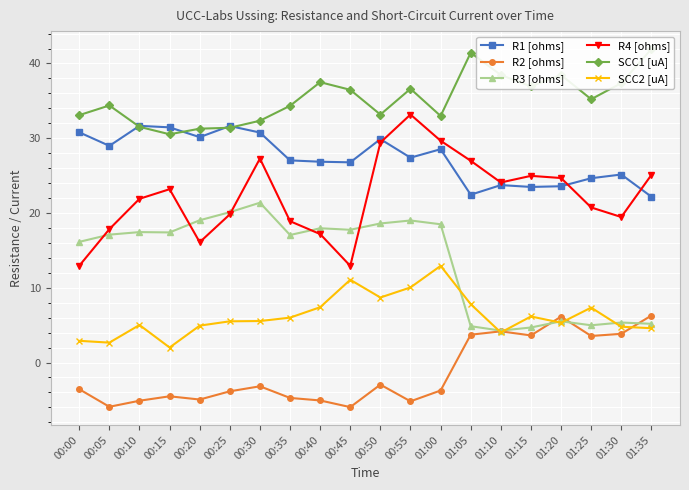

Read the R4 [ohms] value at 00:30.

27.3